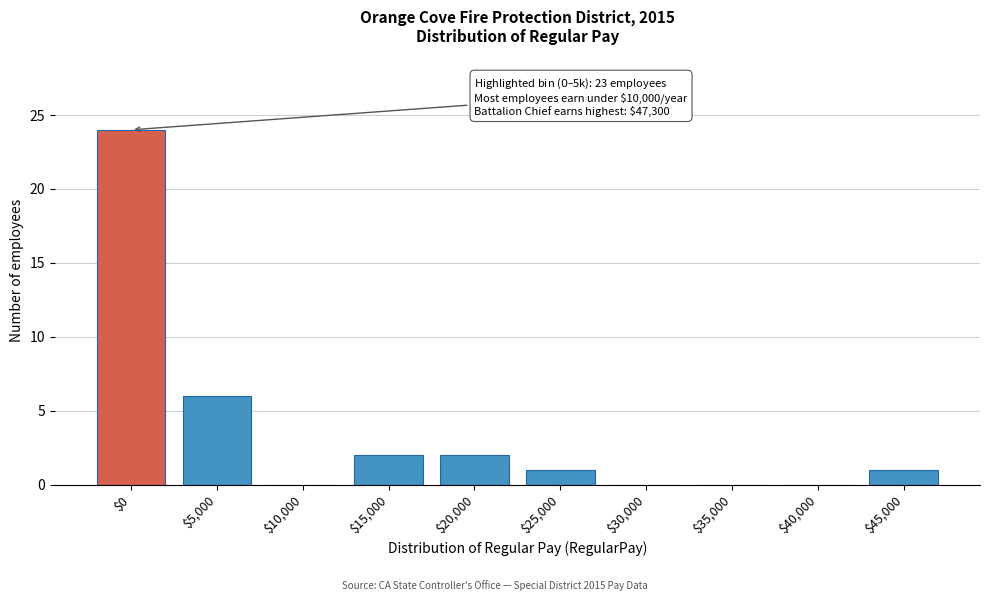

Where is the data nearest to the value 12?

$5,000